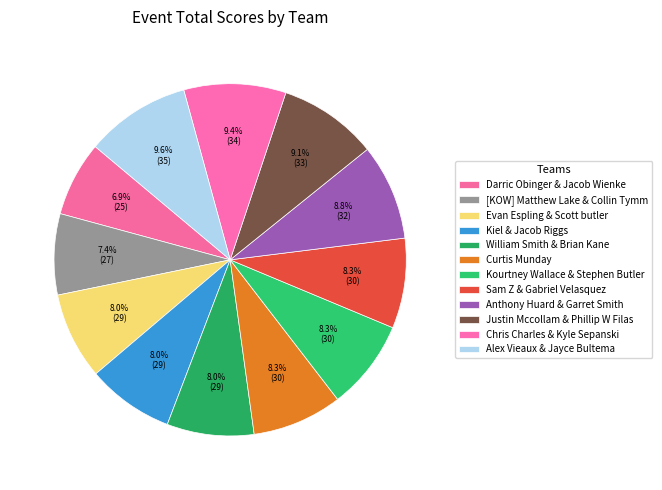

What is the smallest slice in the pie chart?

Darric Obinger & Jacob Wienke